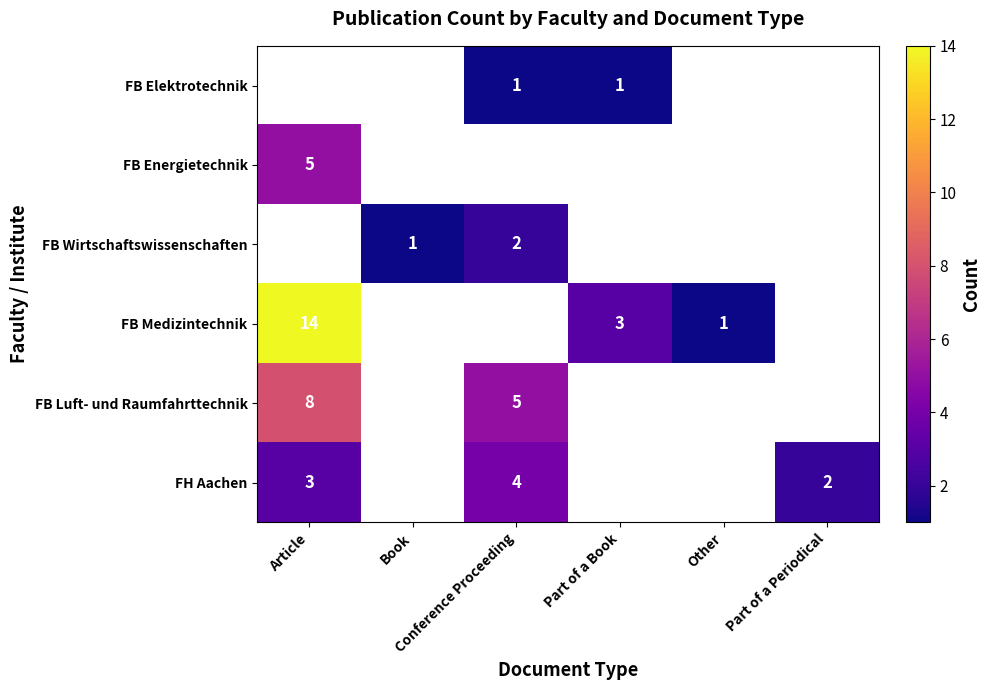

The value of FB Wirtschaftswissenschaften at Other is 0. True or false?

True